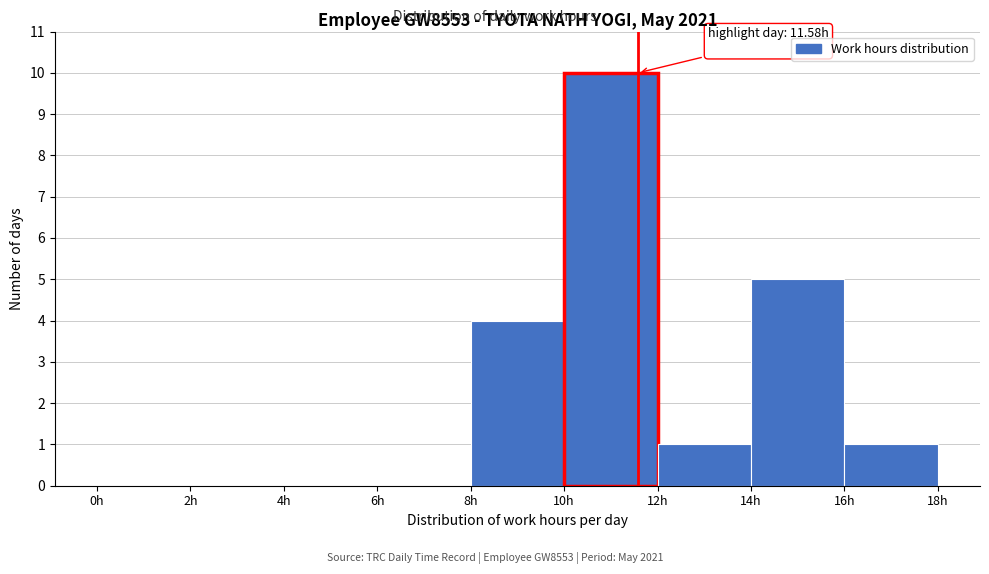

Over which range of the x-axis is the bar tallest?

10 to 12